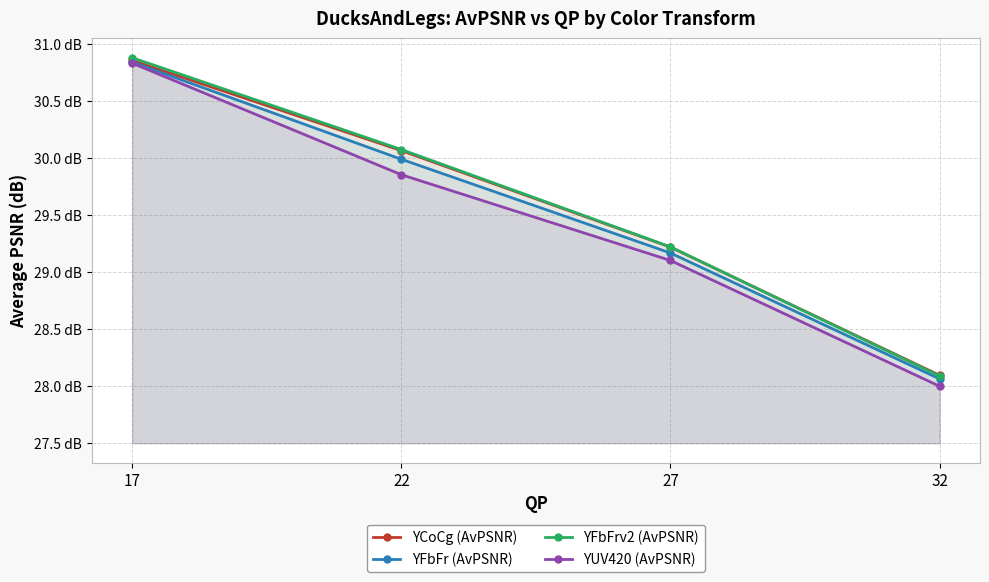

True or false: YFbFr (AvPSNR) and YFbFrv2 (AvPSNR) cross at least once.

False